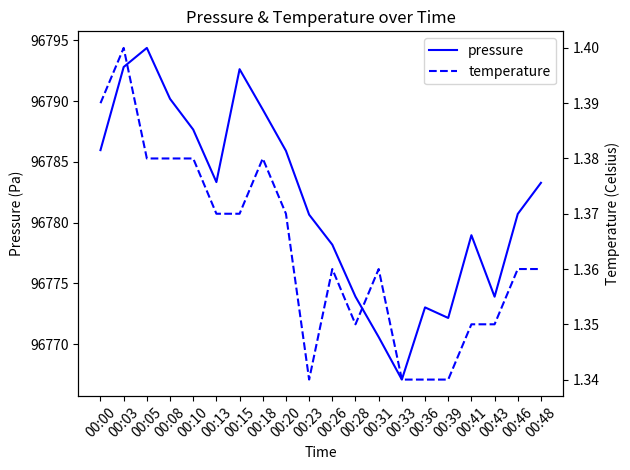

At 00:05, list the series in order from smallest to largest.

temperature, pressure